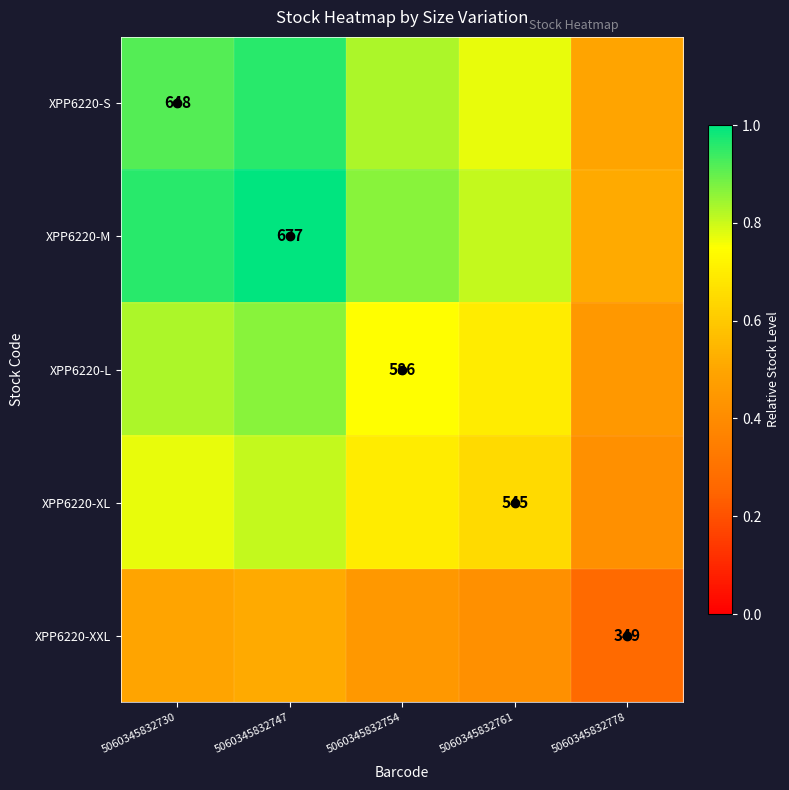

Count the XPP6220-L values in the range 0 to 1.

5